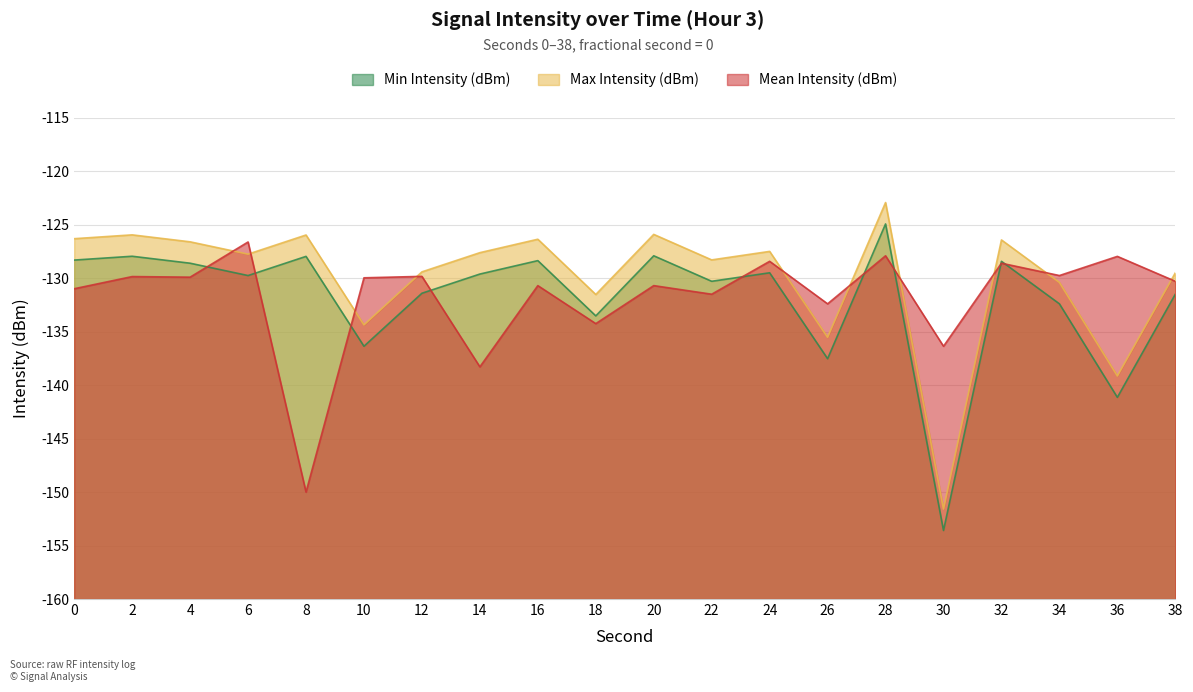

What is the sum of the Mean Intensity (dBm) values at 0 and 10?

-261.0